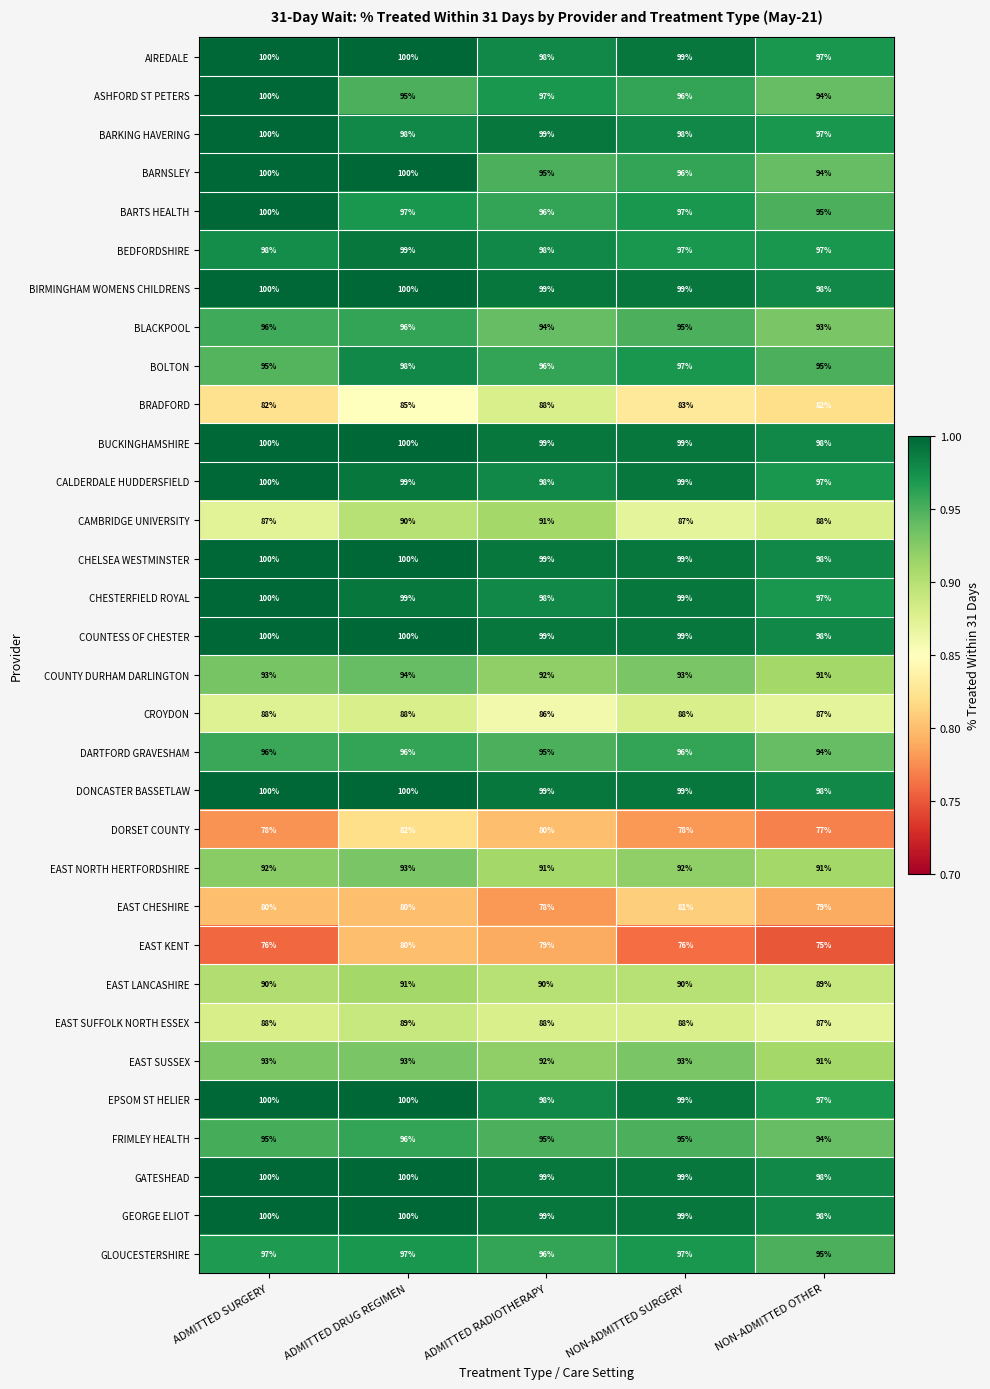

Count the number of data series in this chart.

32